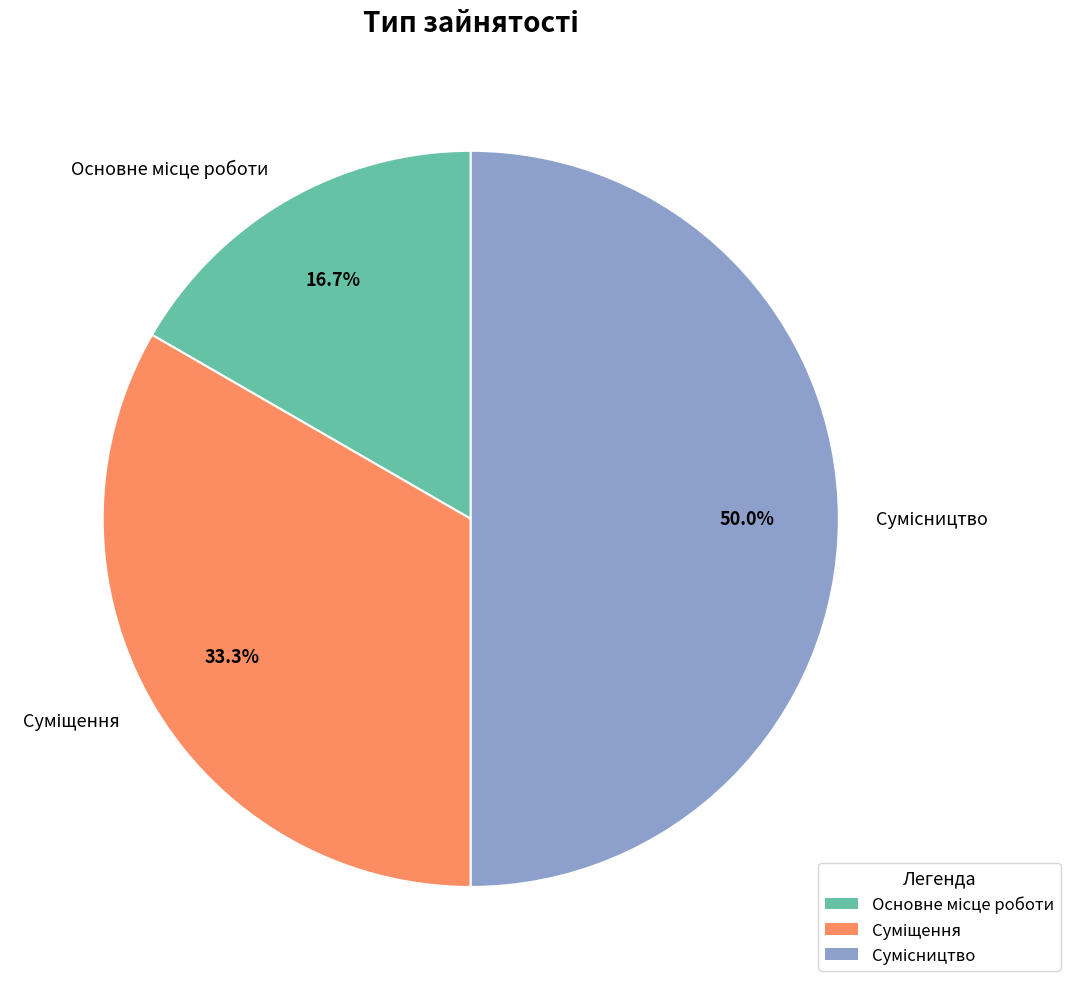

Between Суміщення and Сумісництво, which is larger?

Сумісництво